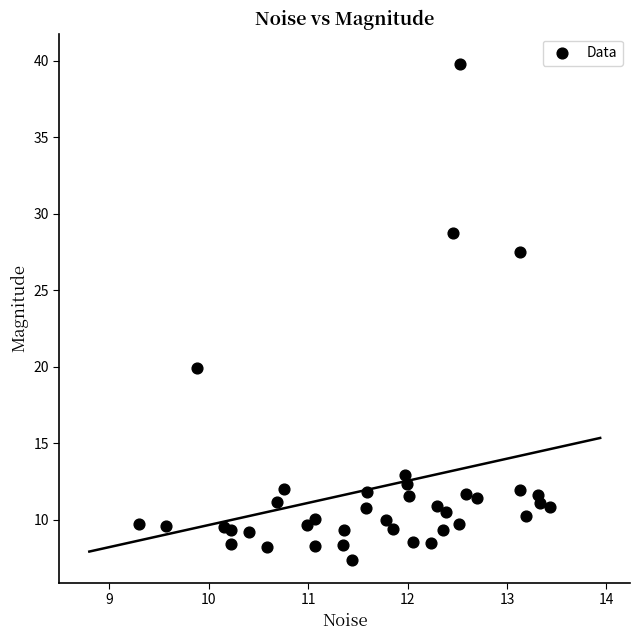

What Y value in the scatter plot is closest to 23?

19.9